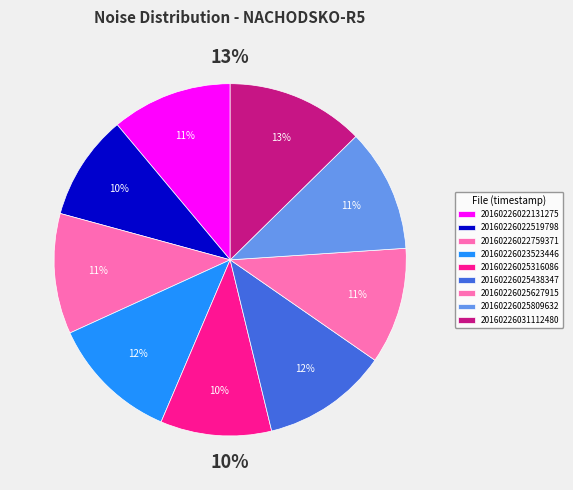

To the nearest percent, what percentage of the pie is 20160226031112480?

13%